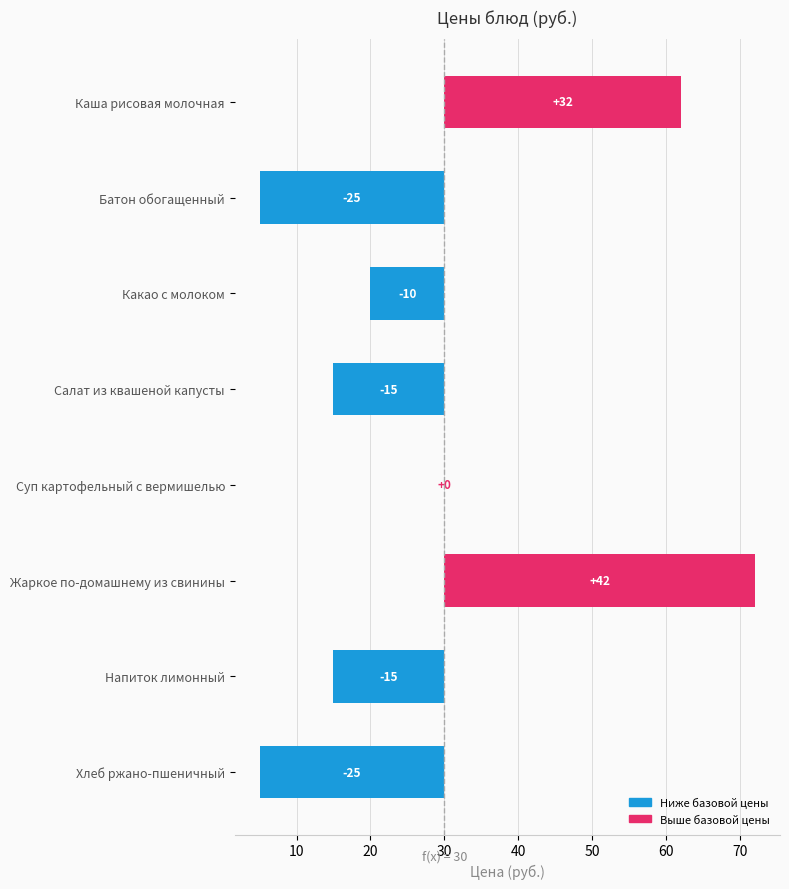

How many data points are less than -10?

4